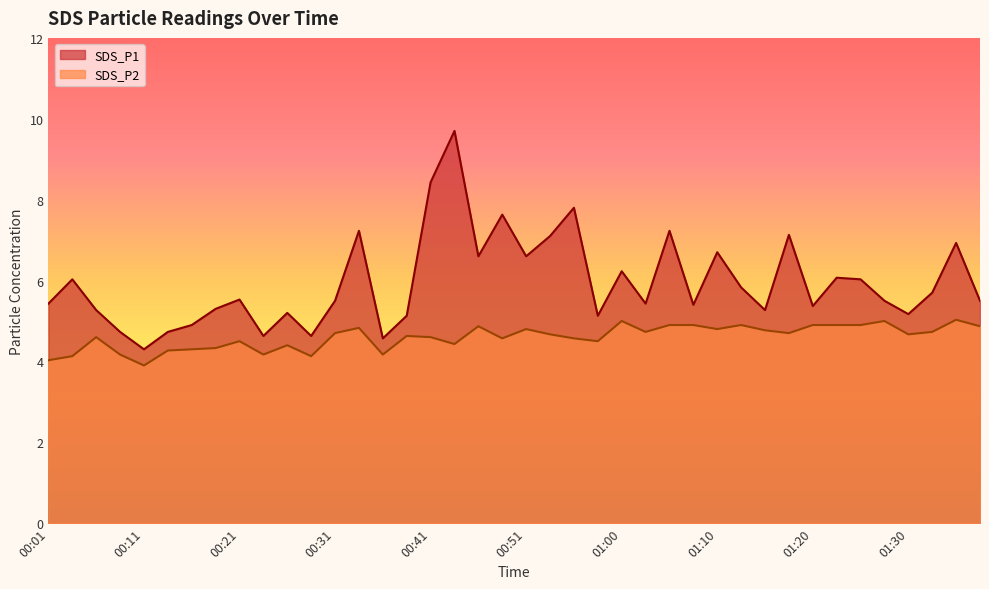

What is the value of the SDS_P1 point at the 12th from the left?

4.6